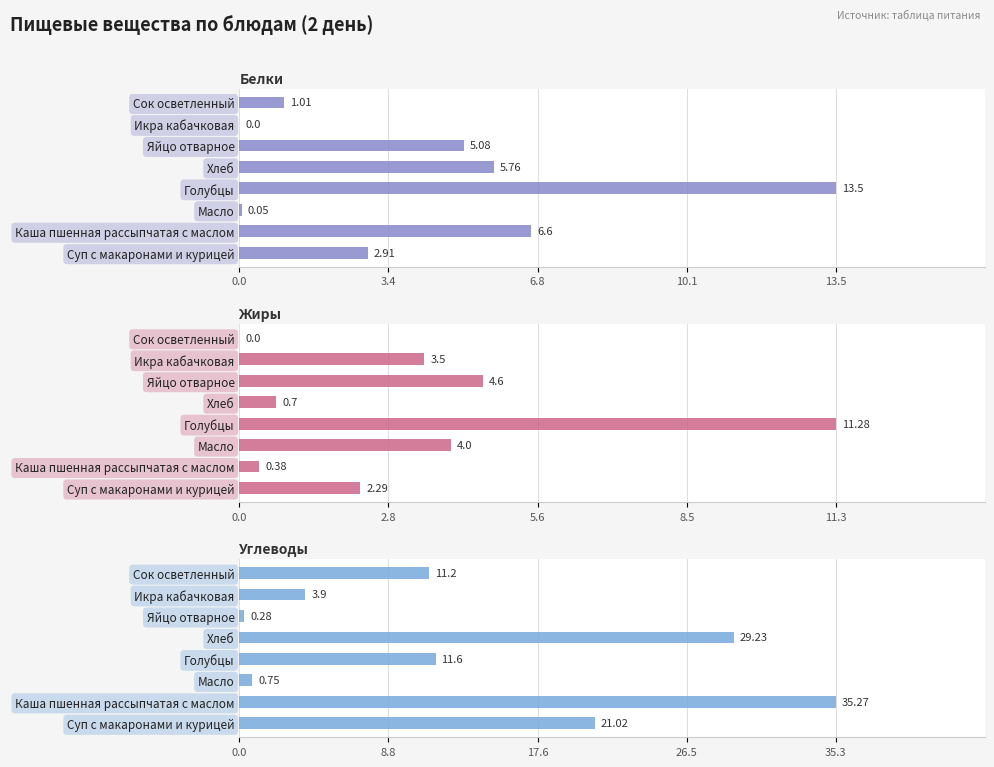

How many values in Белки are above zero?

7